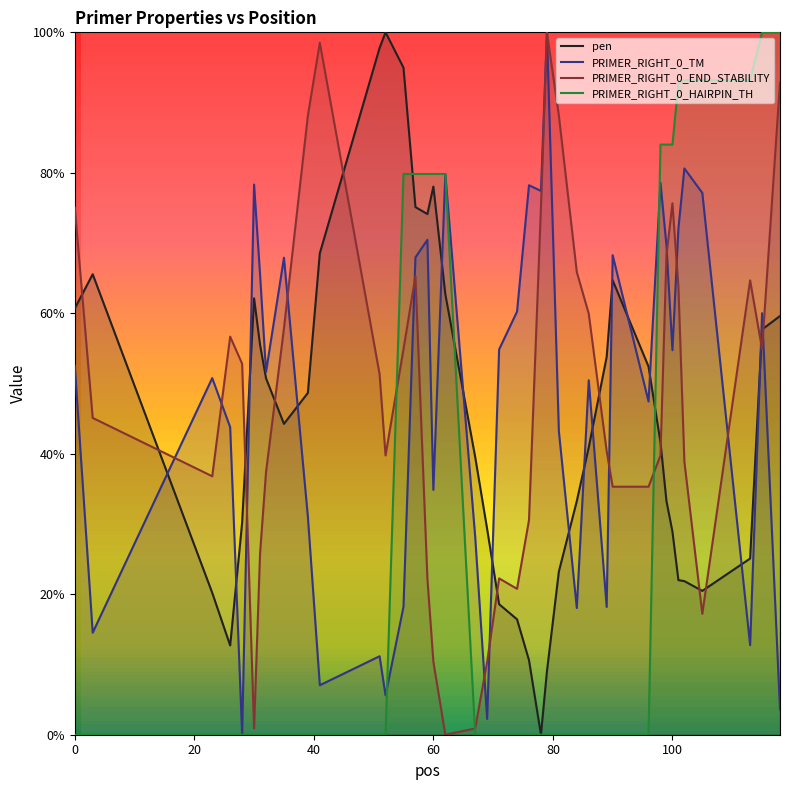

What is the highest value of the PRIMER_RIGHT_0_HAIRPIN_TH series?

100.0